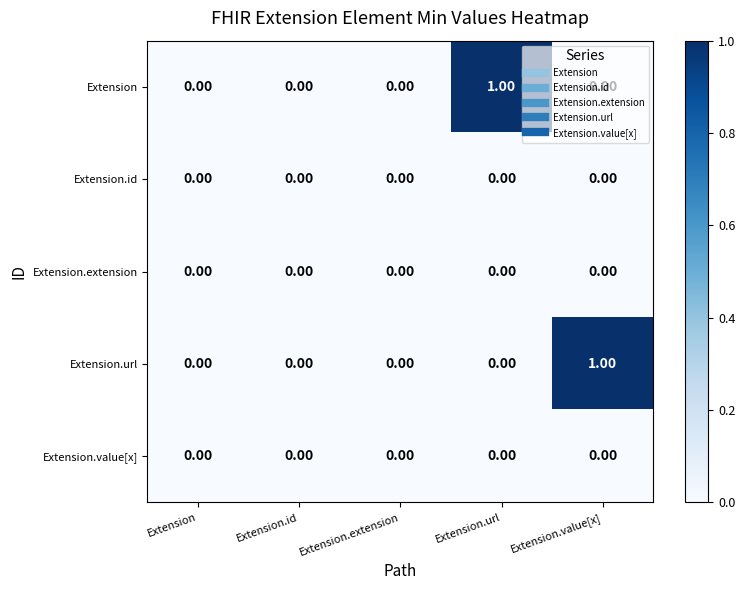

Which series changed the most between Extension.id and Extension.url?

Extension